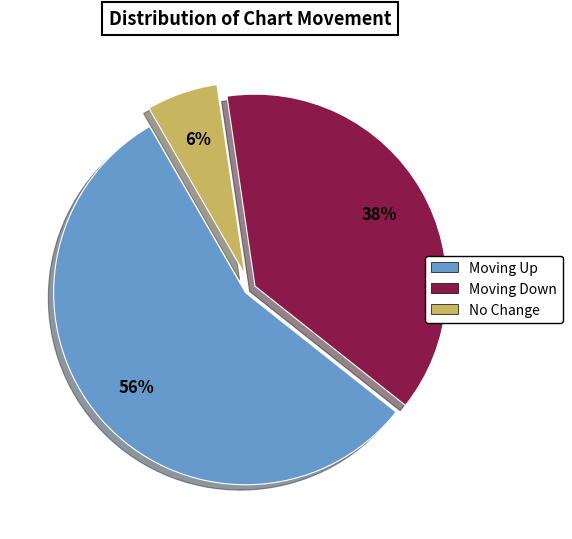

To the nearest percent, what is the difference between the largest and smallest slice percentages?

50%